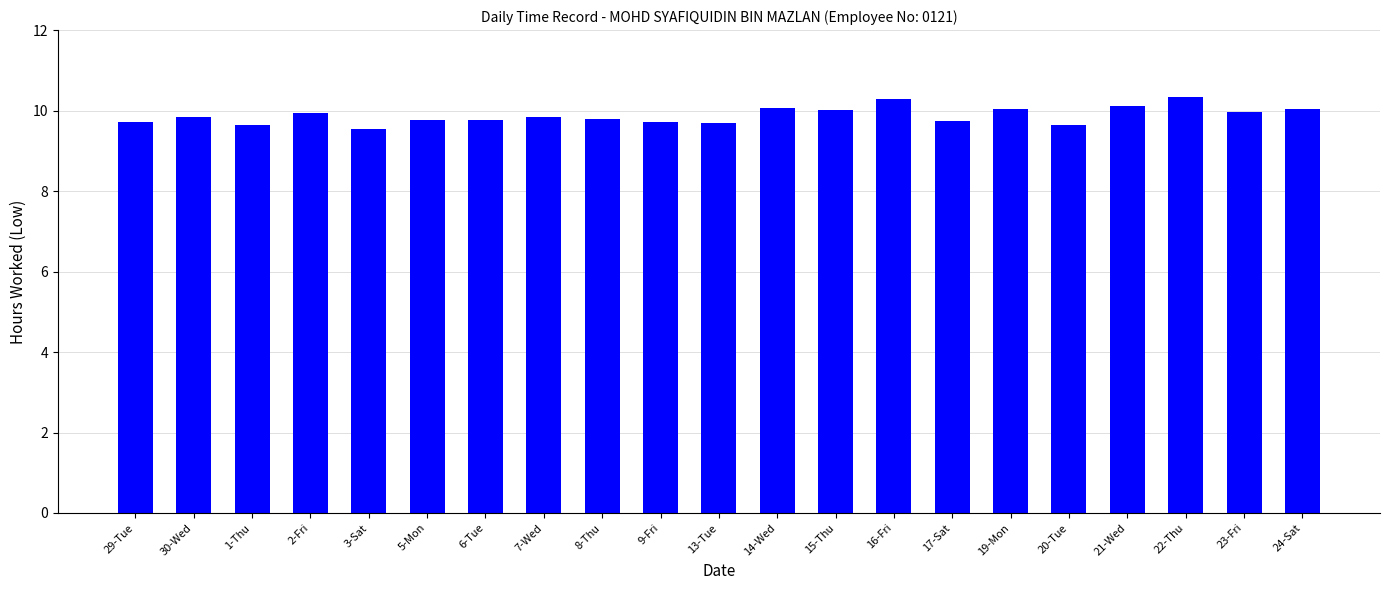

What is the average value?

9.9